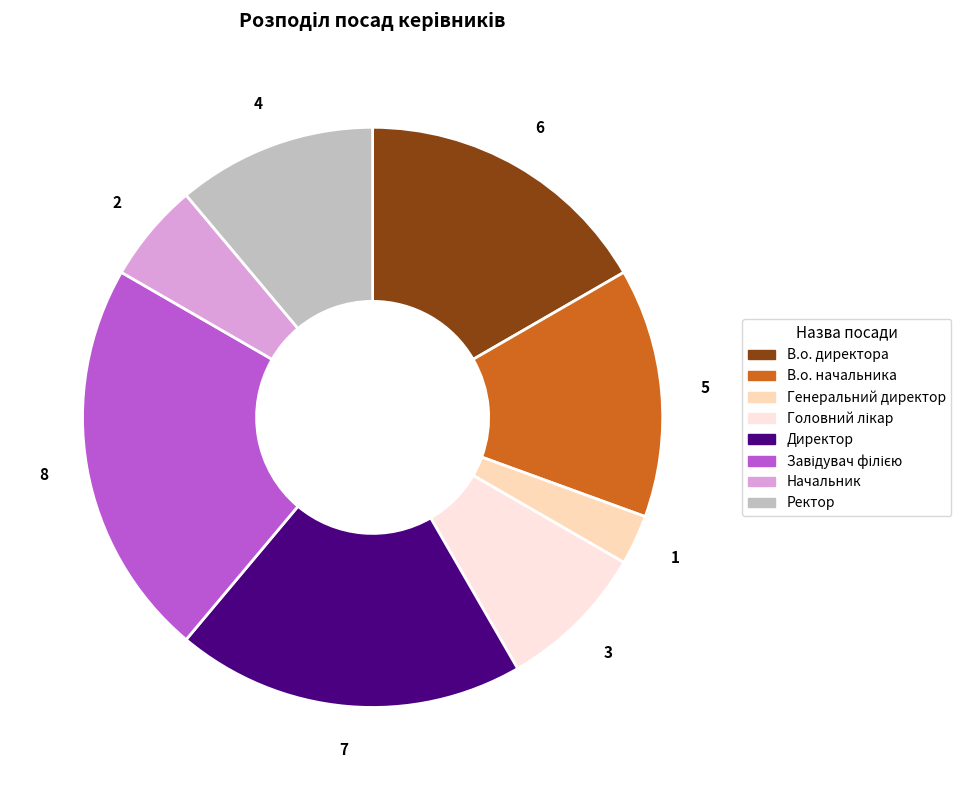

What is the ratio of the value at В.о. директора to the value at Генеральний директор?

6.0